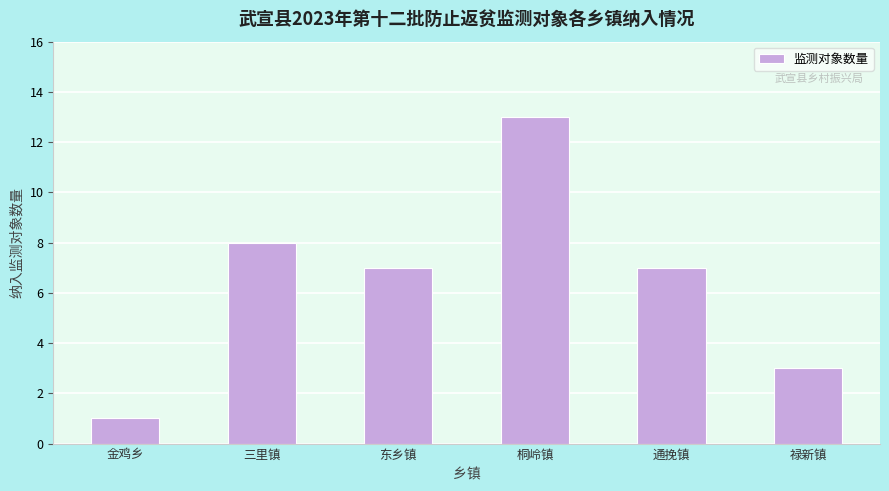

What is the label of the 4th bar from the left?

桐岭镇